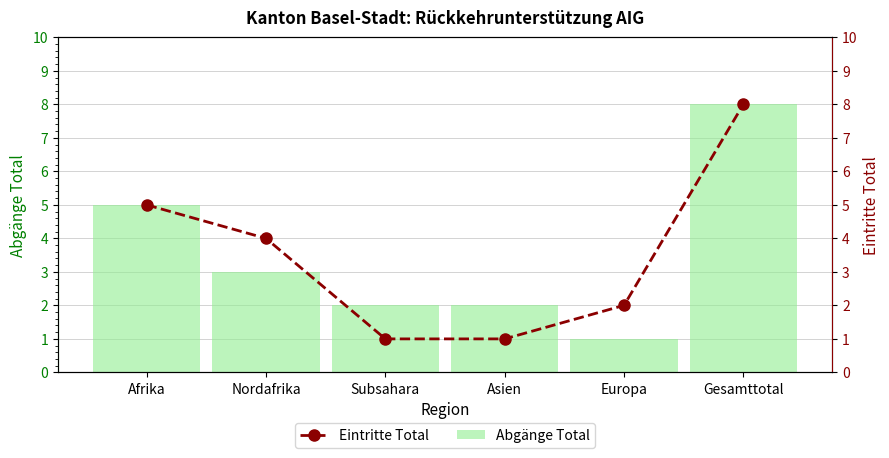

What is the label of the 5th bar from the left?

Europa